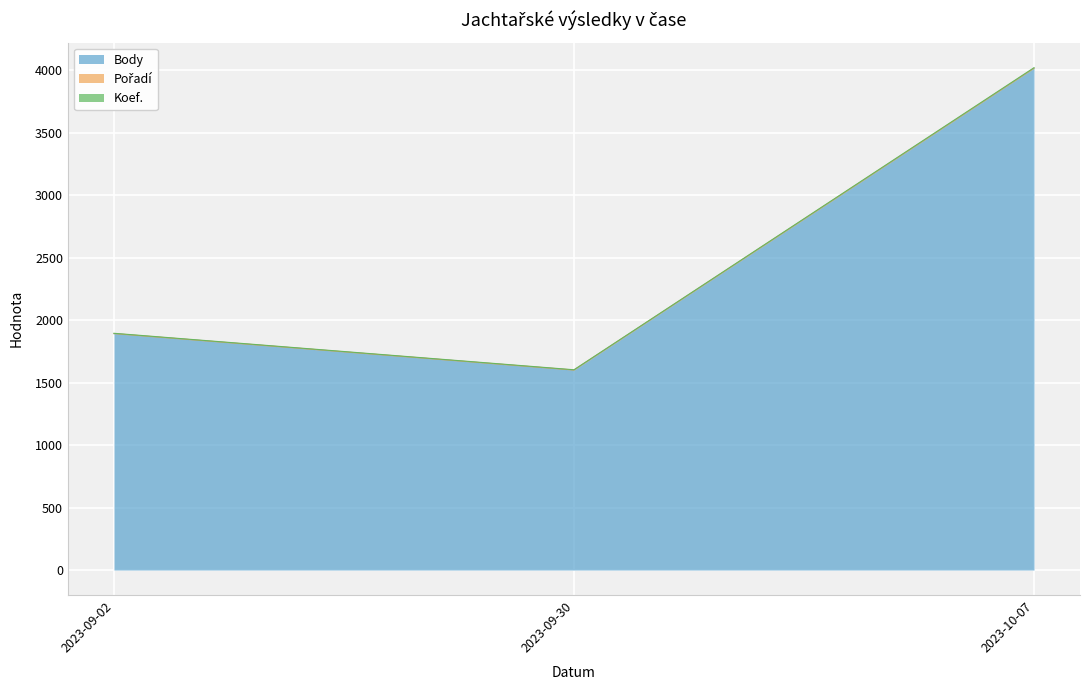

Reading left to right, extract all data points from this chart.

Body: 2023-10-07=4016	2023-09-30=1600	2023-09-02=1892
Pořadí: 2023-10-07=1	2023-09-30=1	2023-09-02=1
Koef.: 2023-10-07=4	2023-09-30=2	2023-09-02=2